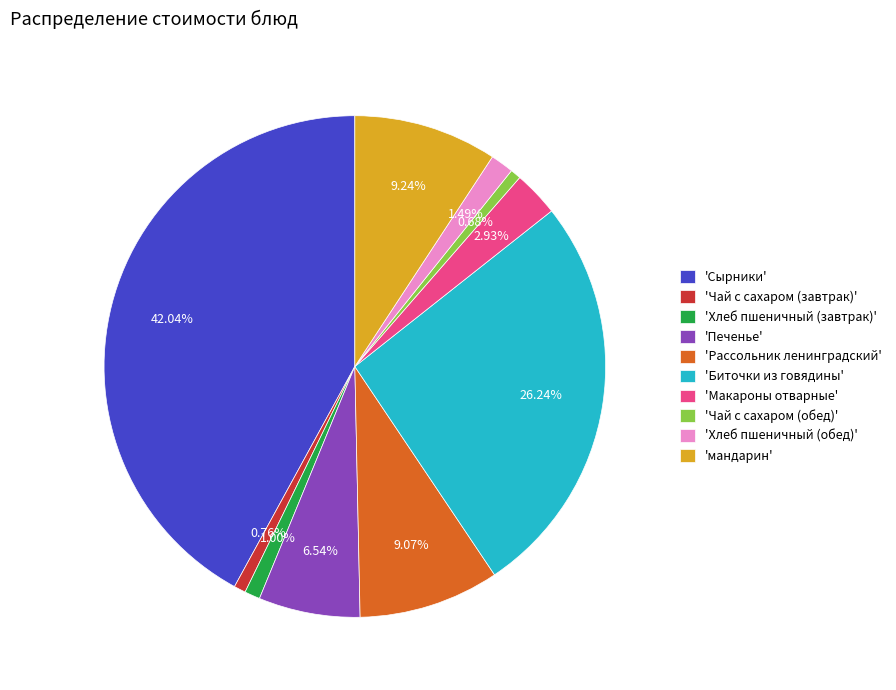

Combined, do 'Сырники' and 'Чай с сахаром (обед)' account for over 50%?

No